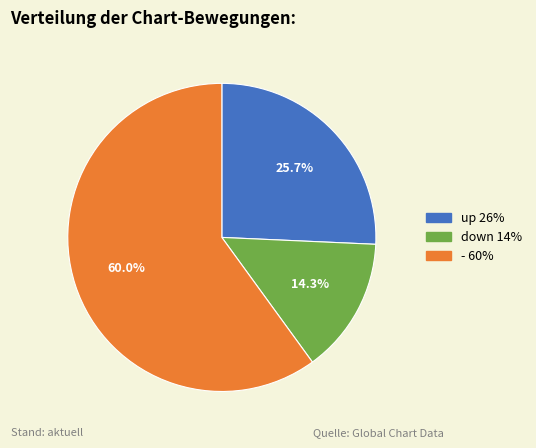

Is there any slice that represents more than half of the pie?

Yes